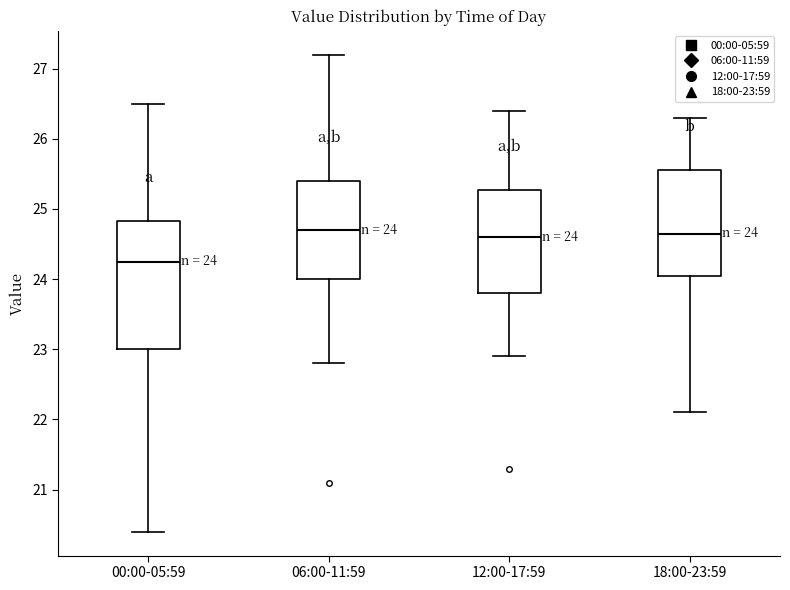

Comparing the boxes themselves (not the whiskers), which one is the tallest?

00:00-05:59